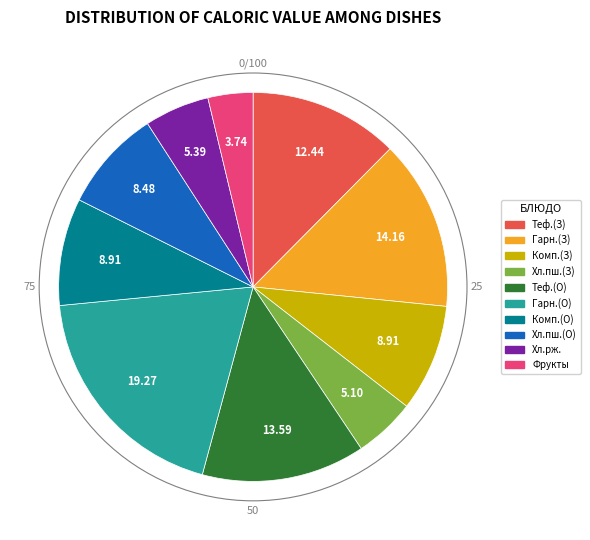

How many slices are in this pie chart?

10